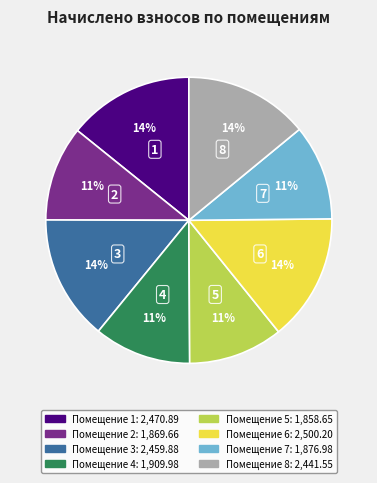

Is there a majority slice in this chart?

No